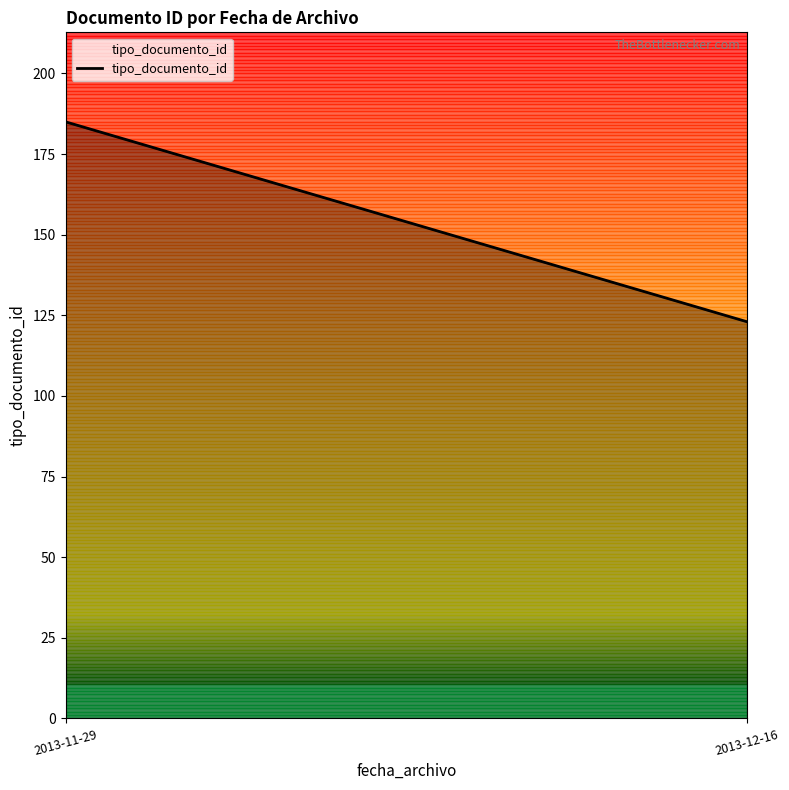

What position from the right is 2013-11-29?

2